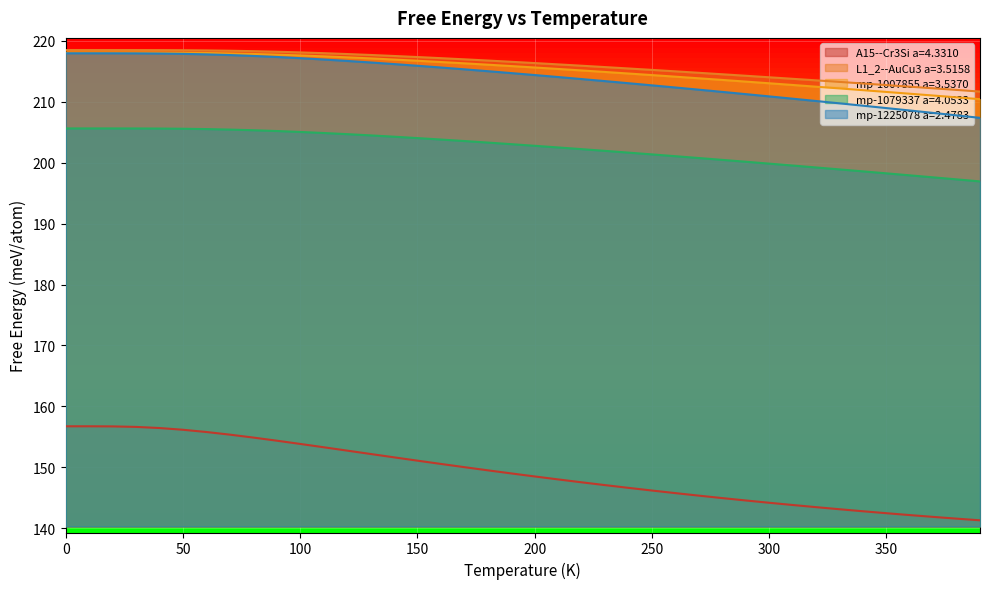

Is the value of A15--Cr3Si a=4.3310 at 20.0 greater than the value of mp-1079337 a=4.0533 at 110.0?

No